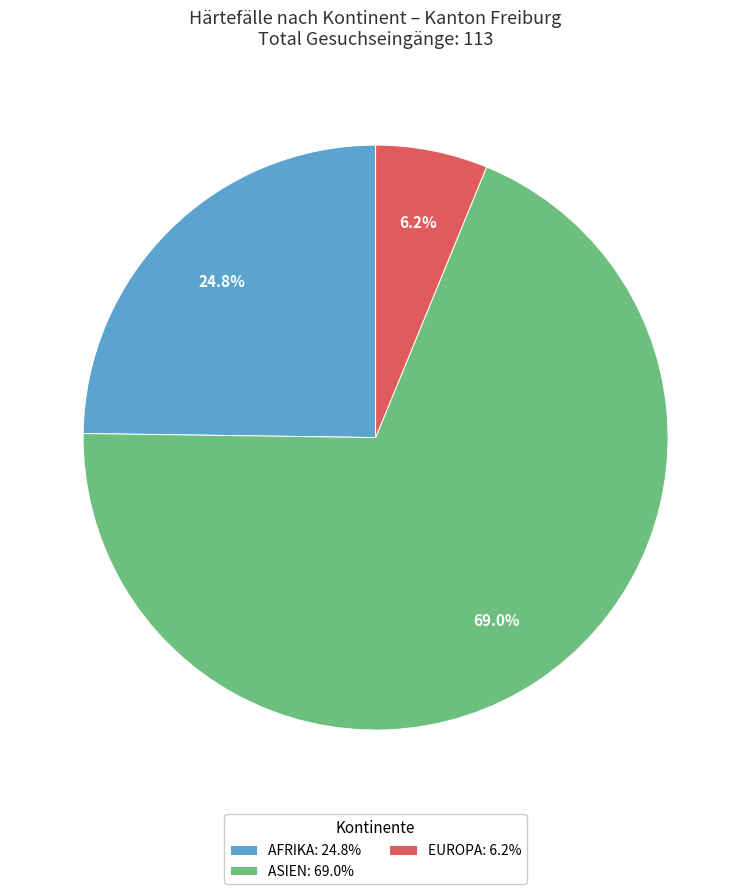

Count the number of slices in the pie.

3